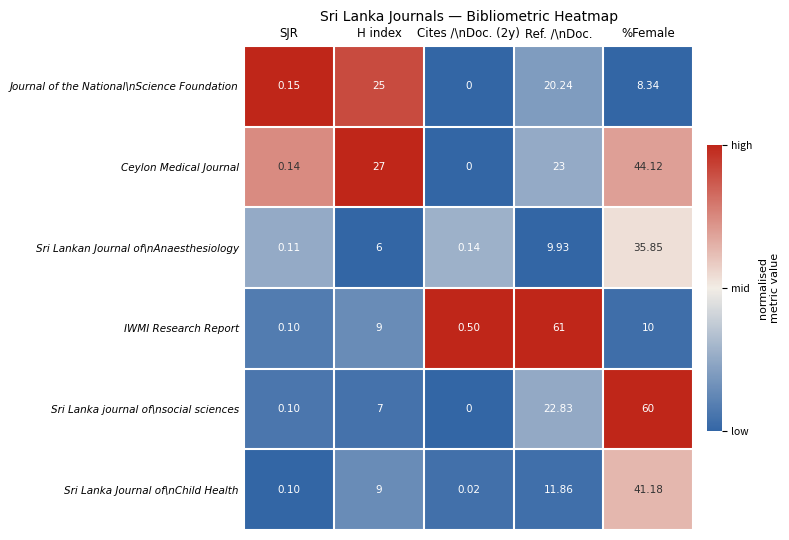

Between H index and %Female, which series saw the biggest shift?

Sri Lanka journal of\nsocial sciences